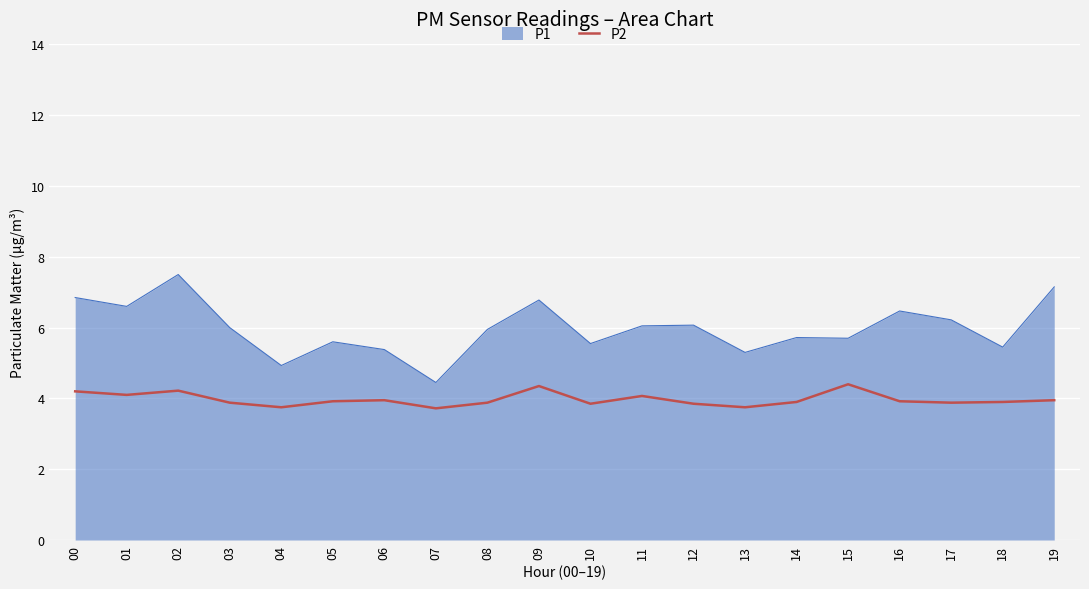

True or false: P2 has a value of 4.2 at 02.

True